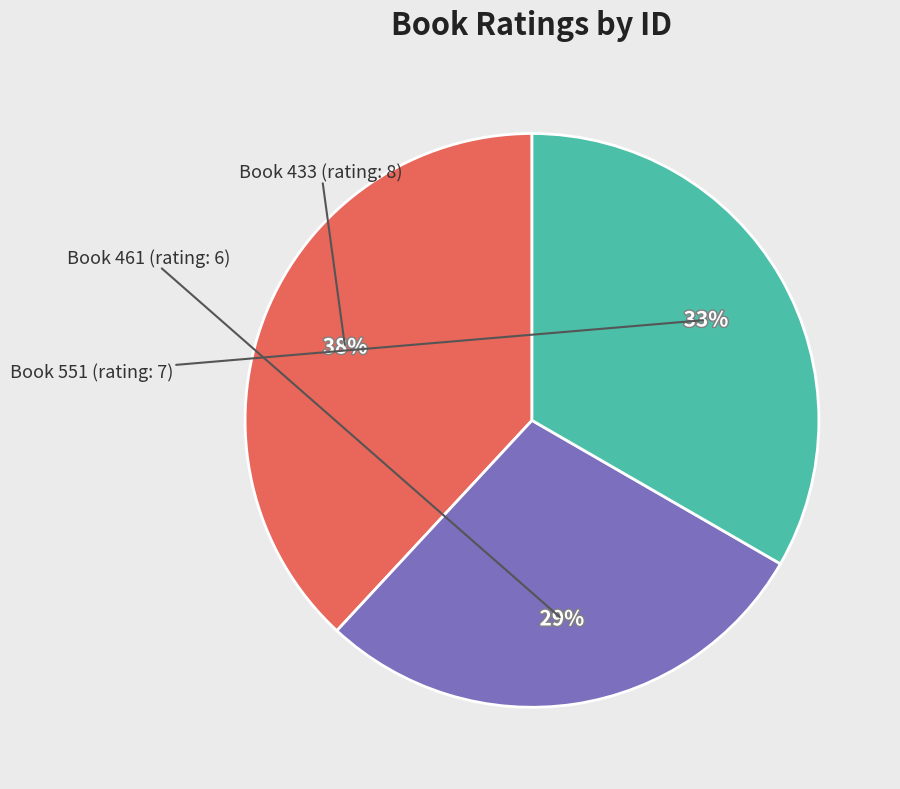

Is there any slice that represents more than half of the pie?

No